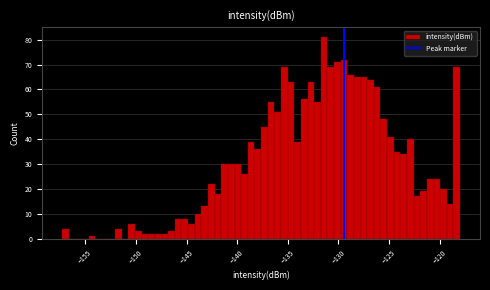

Around what value on the x-axis is the tallest bar? Give the approximate position of its centre, as read against the axis.

-131.5